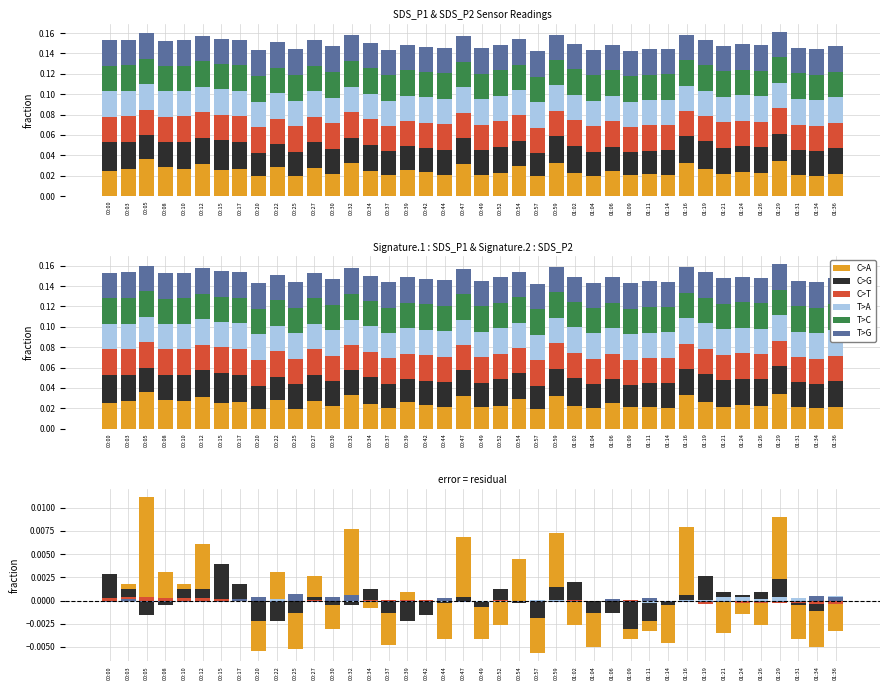

How many bars are there in total?

240